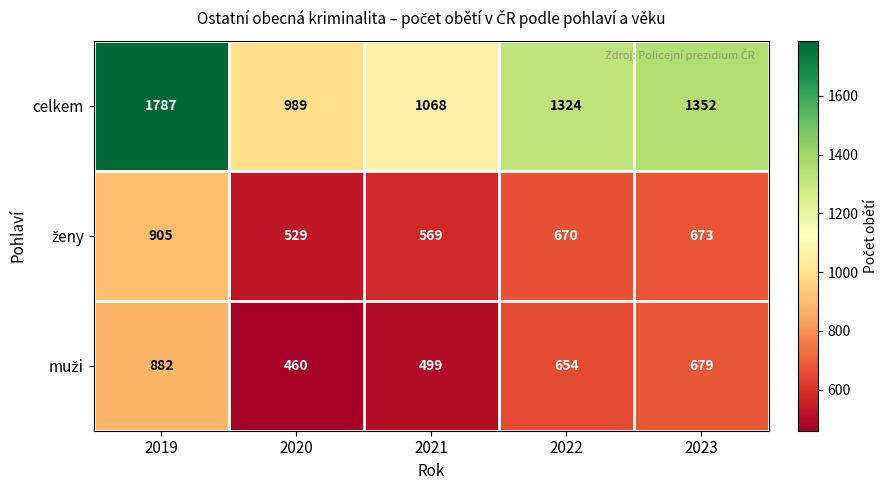

At which category is the sum across all series the highest?

2019